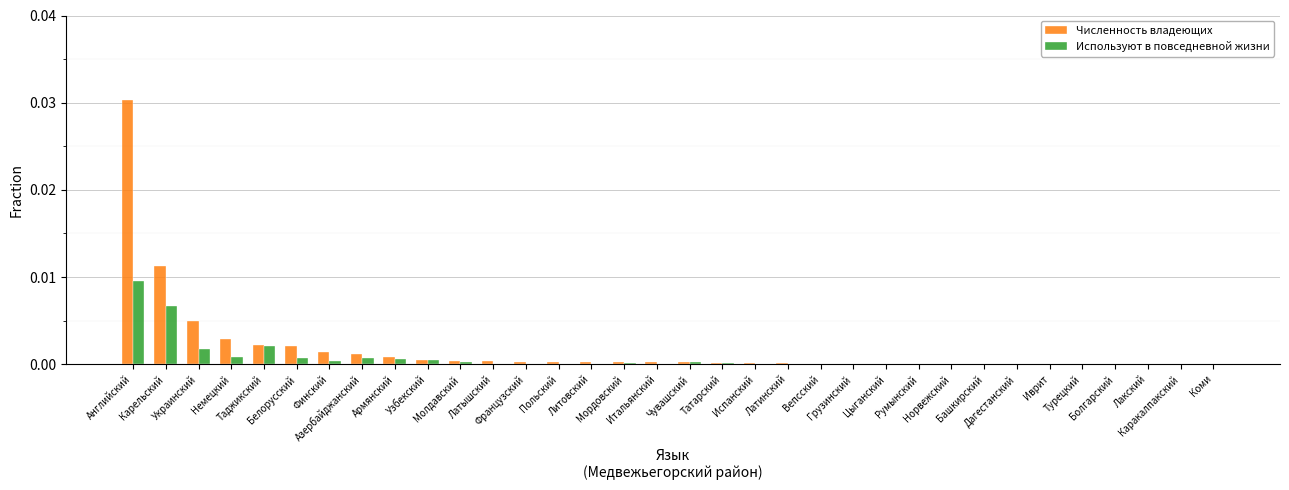

What are all the series names shown in the legend?

Численность владеющих, Используют в повседневной жизни